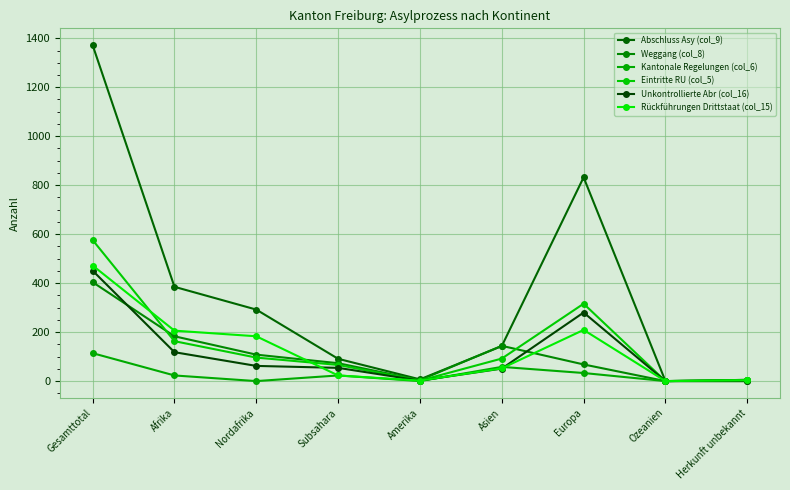

What position from the left is Asien?

6